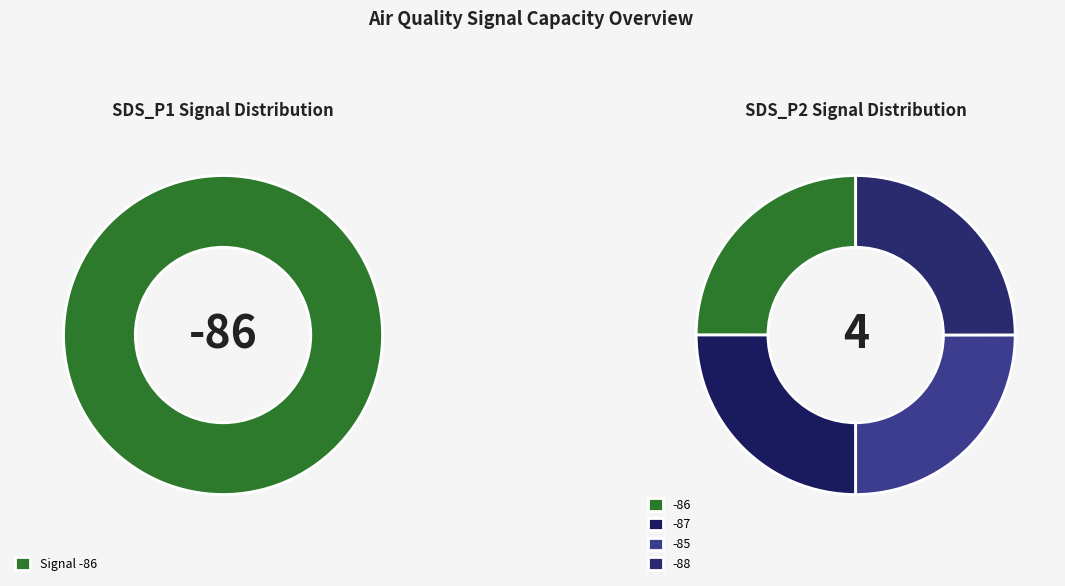

Between 4 and 0, which is larger?

4